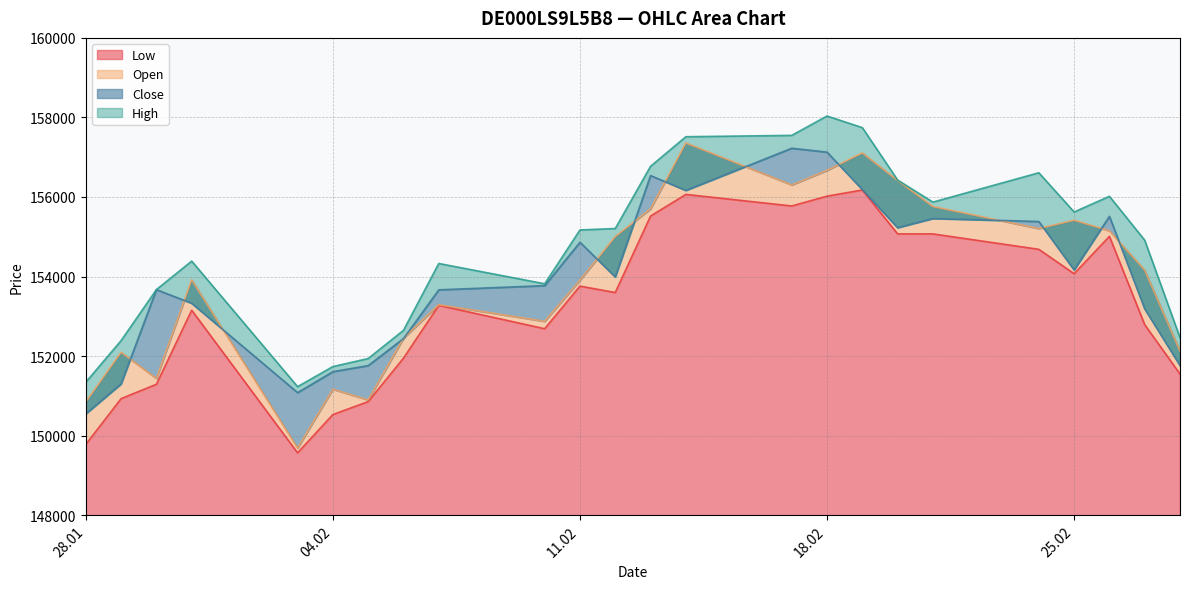

What is the spread (max minus min) of values at 03.02.2025?

1664